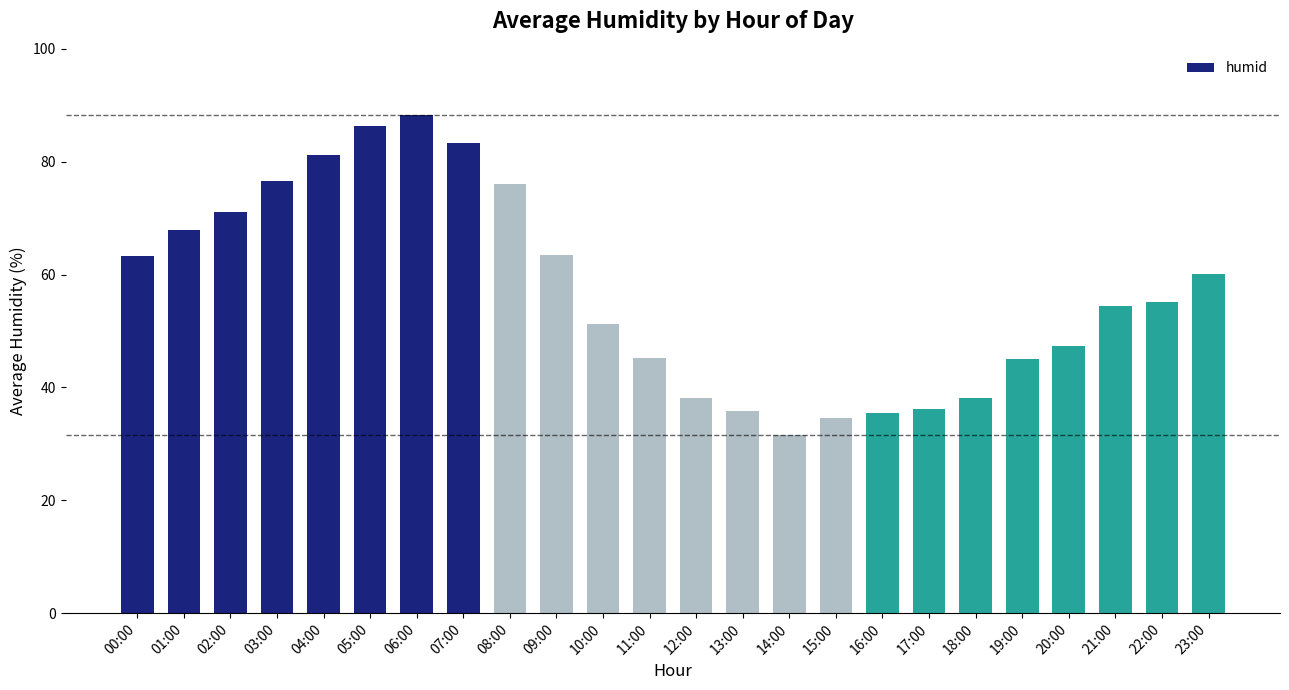

What is the label of the 4th bar from the right?

20:00